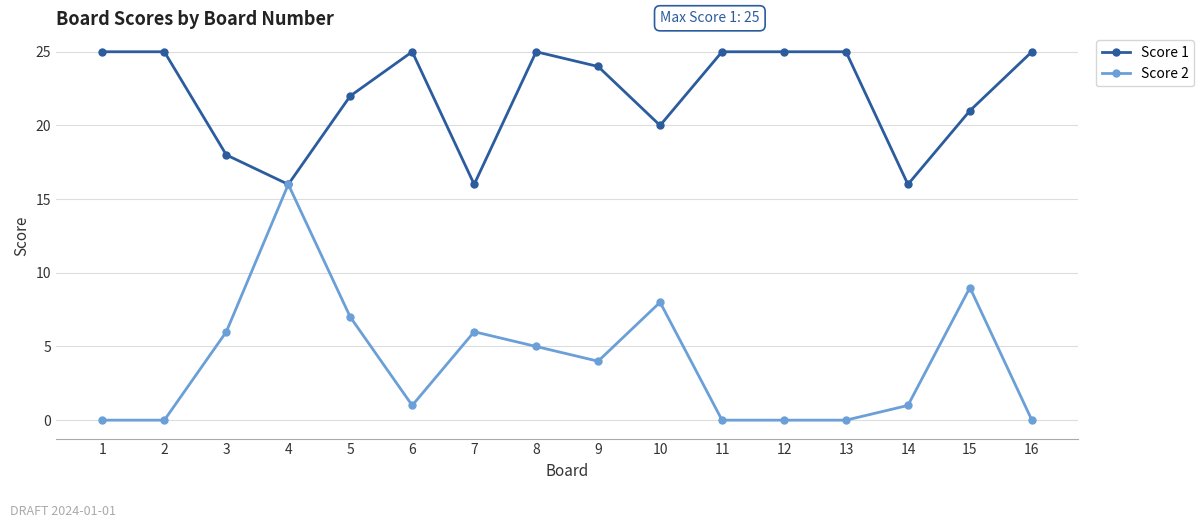

Is this an area chart (filled region under the line)?

No